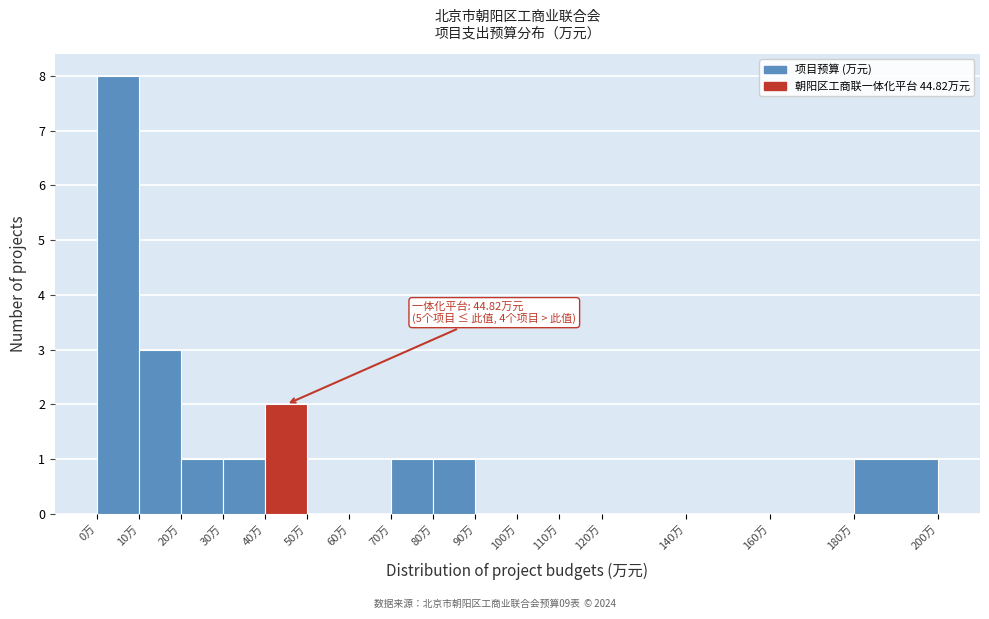

Which range on the x-axis has the tallest bar?

0 to 10